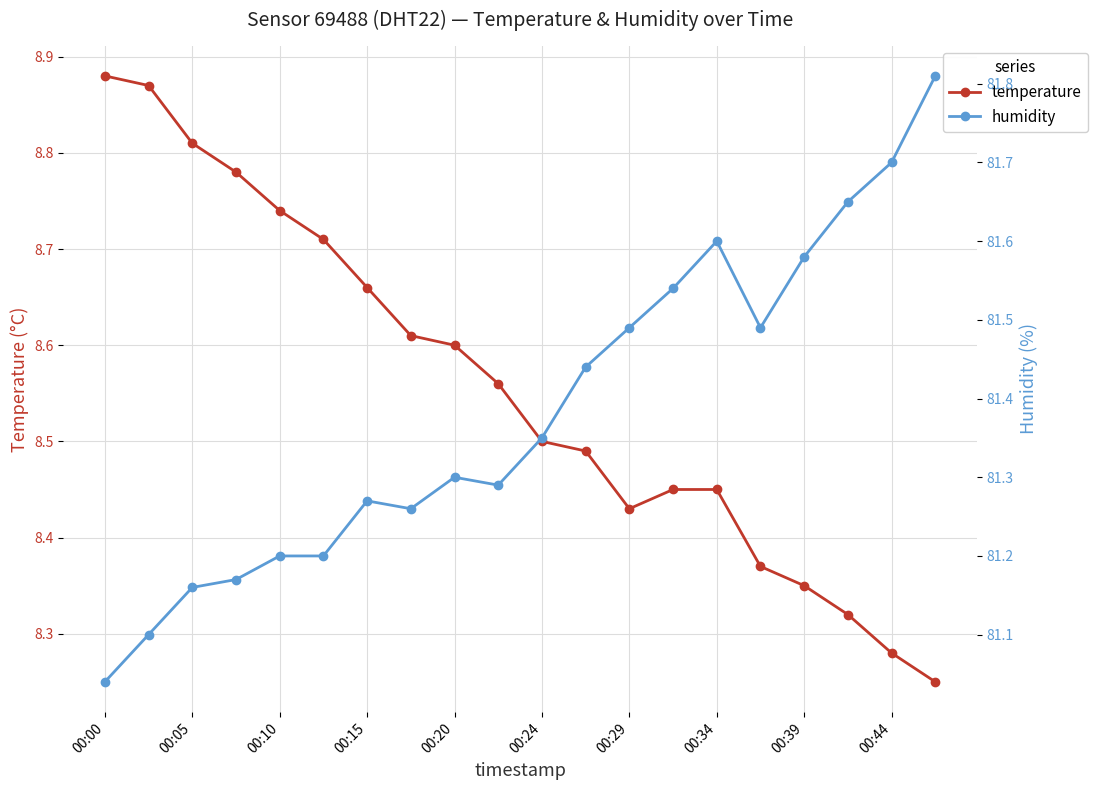

At which category does the chart reach its peak across all series?

19